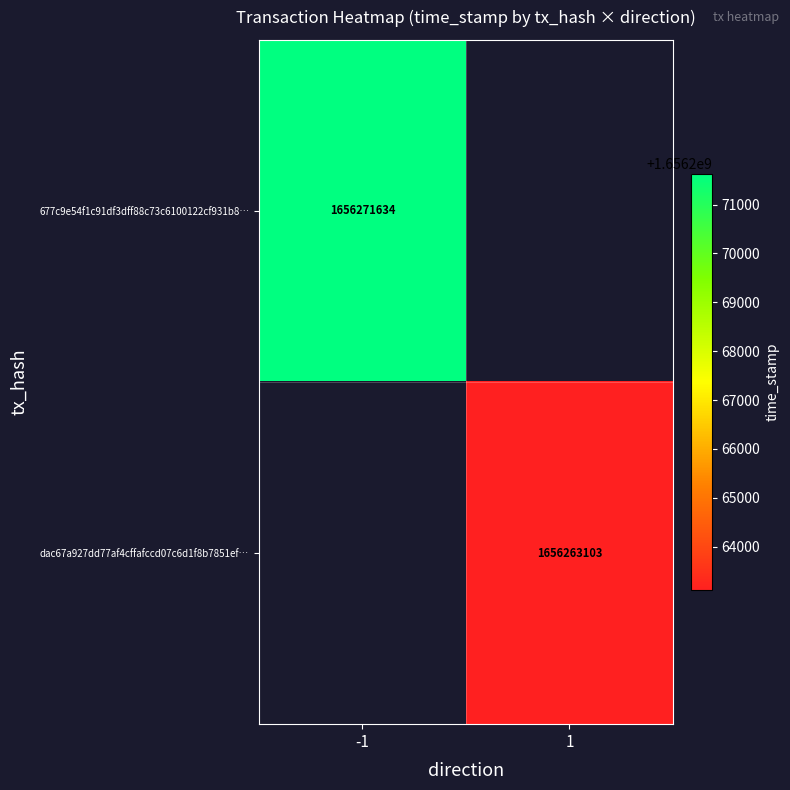

Is it true that 677c9e54f1c91df3dff88c73c6100122cf931b8… equals 2447039997.3 at -1?

False